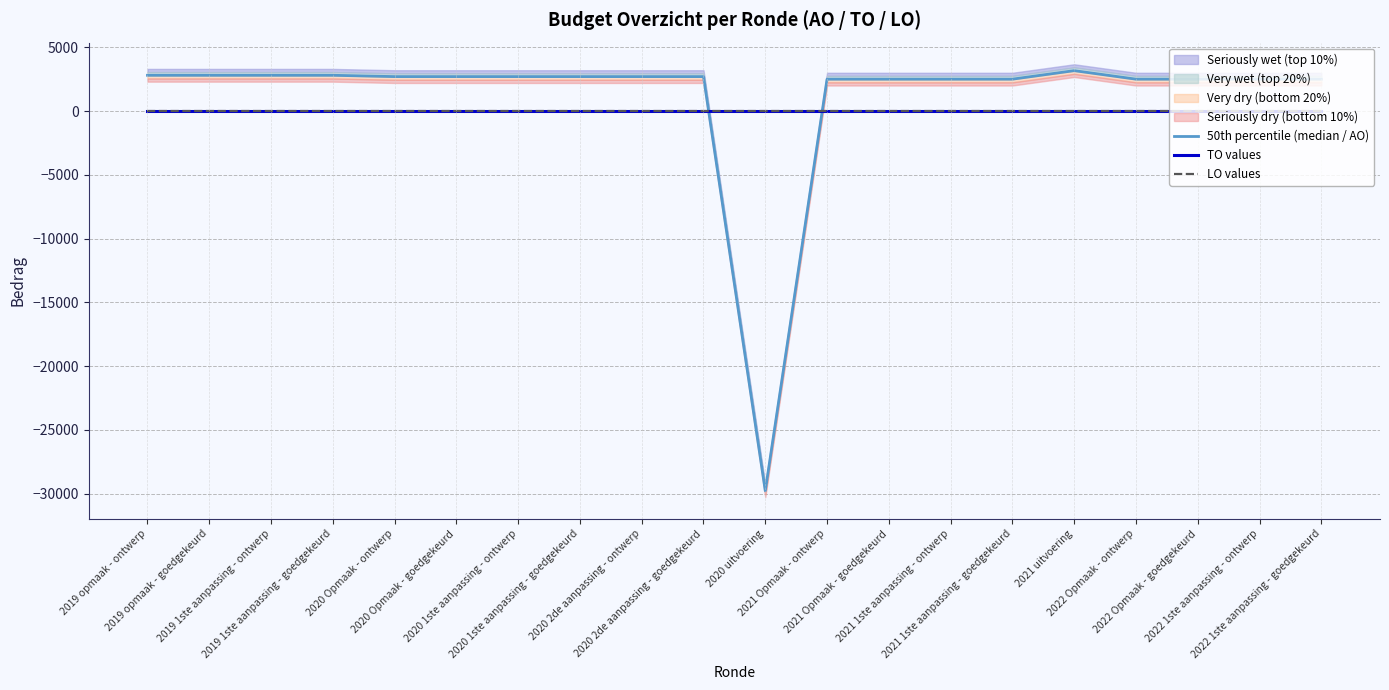

What position from the right is 2021 Opmaak - ontwerp?

9